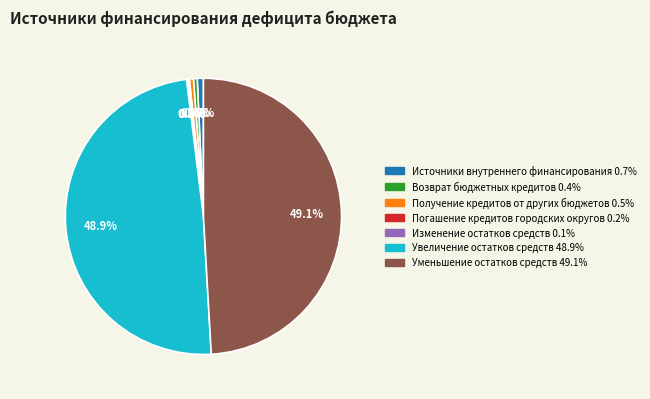

What percentage is NOT represented by Получение кредитов от других бюджетов?

99.5%